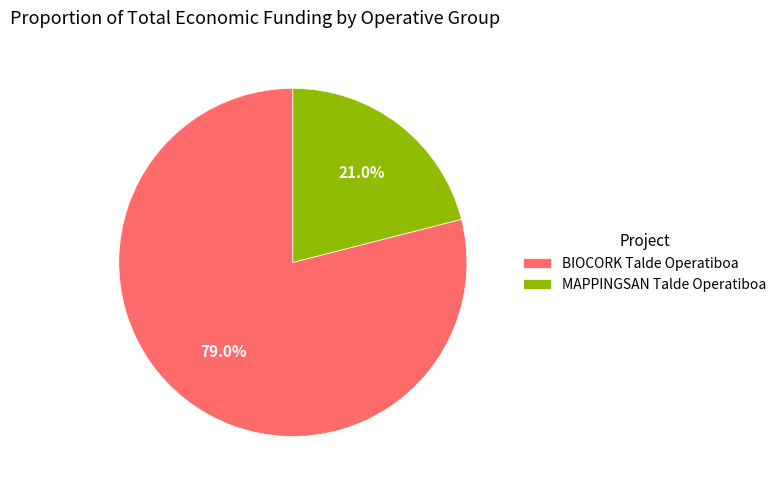

True or false: BIOCORK Talde Operatiboa accounts for 79% of the total.

True